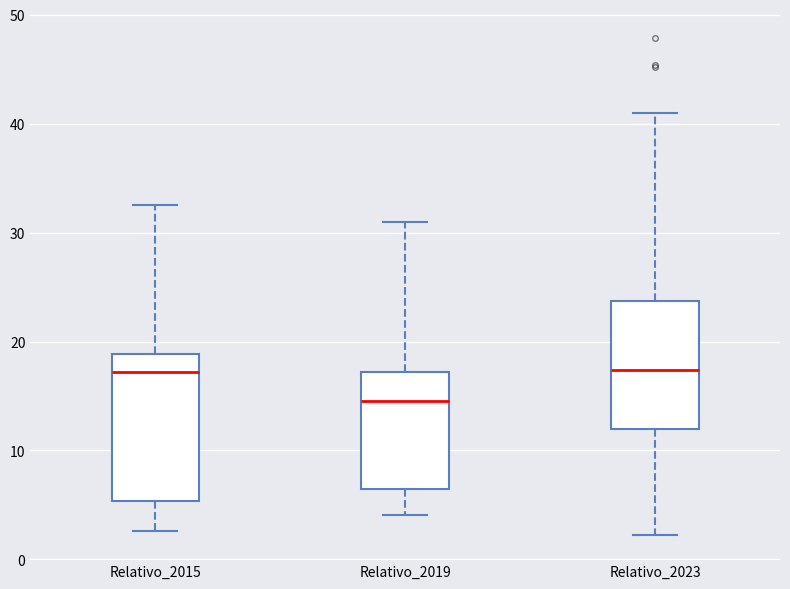

Where is the upper edge of the box for Relativo_2015 on the y-axis? The values are not printed on the chart, so give them approximately, as read against the axis.

19